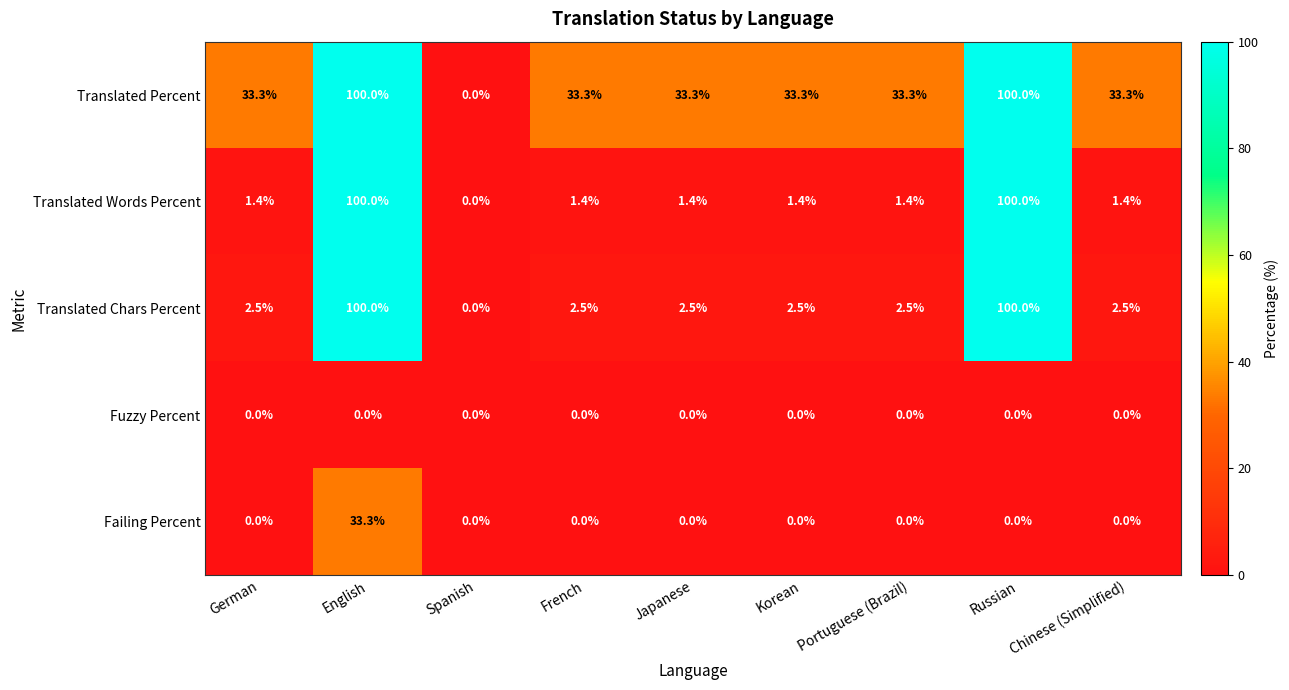

Which series has the largest total across all categories?

Translated Percent